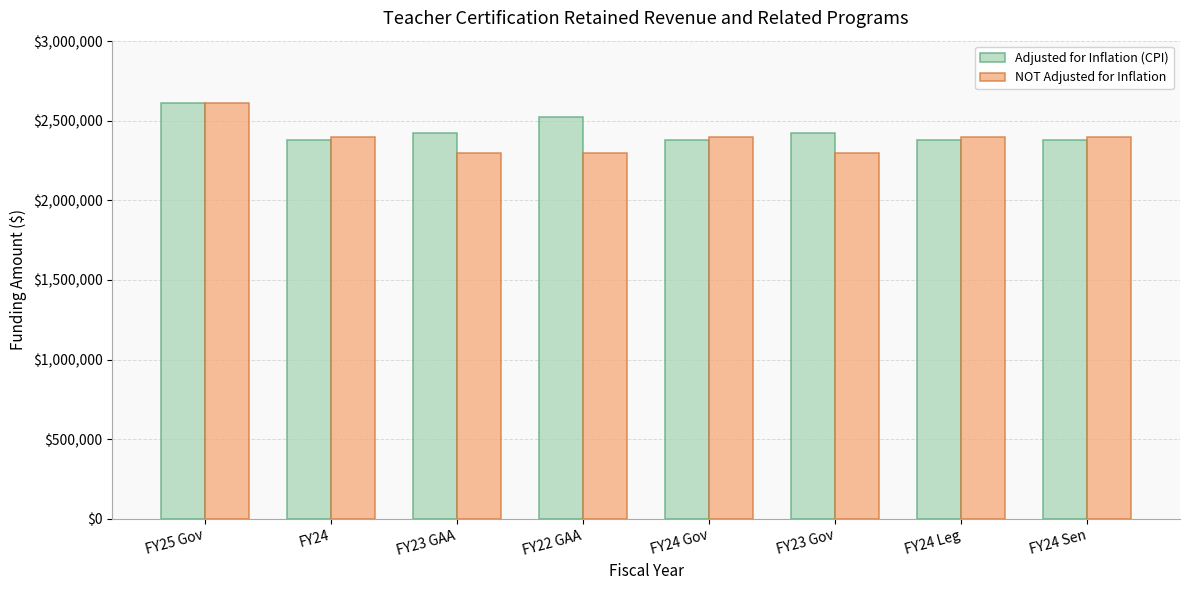

At FY23 GAA, list the series in order from largest to smallest.

Adjusted for Inflation (CPI), NOT Adjusted for Inflation